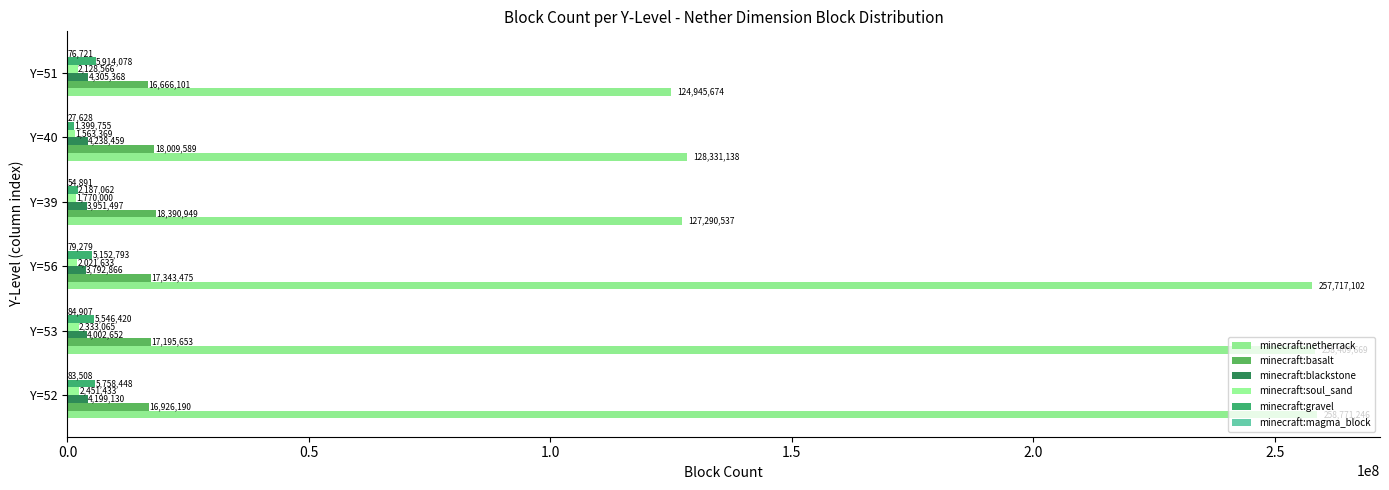

Which series has the largest range (max minus min)?

minecraft:netherrack